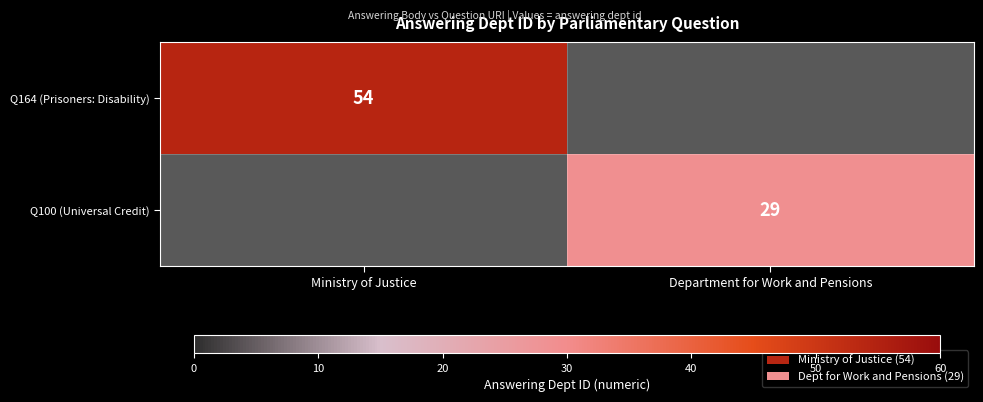

The Q164 (Prisoners: Disability) series shows 18 at Ministry of Justice. True or false?

False